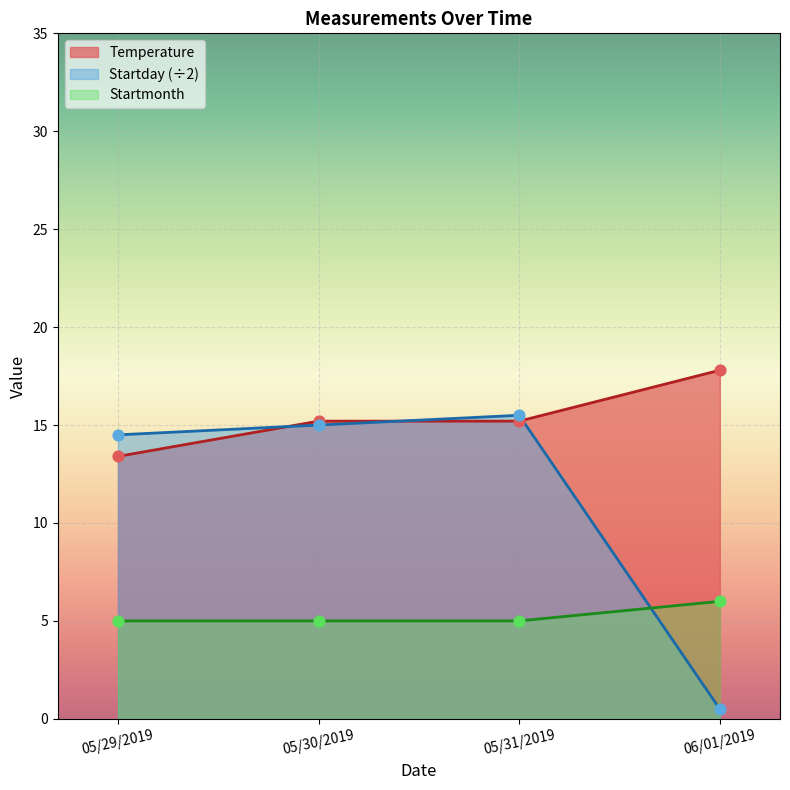

Which series has the largest total across all categories?

Temperature